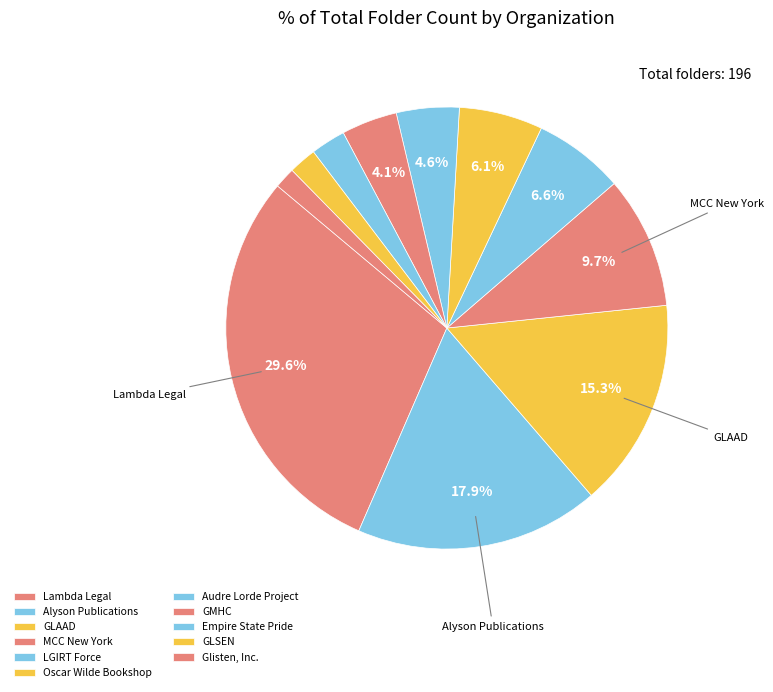

To the nearest percent, what is the difference between the largest and smallest slice percentages?

28%